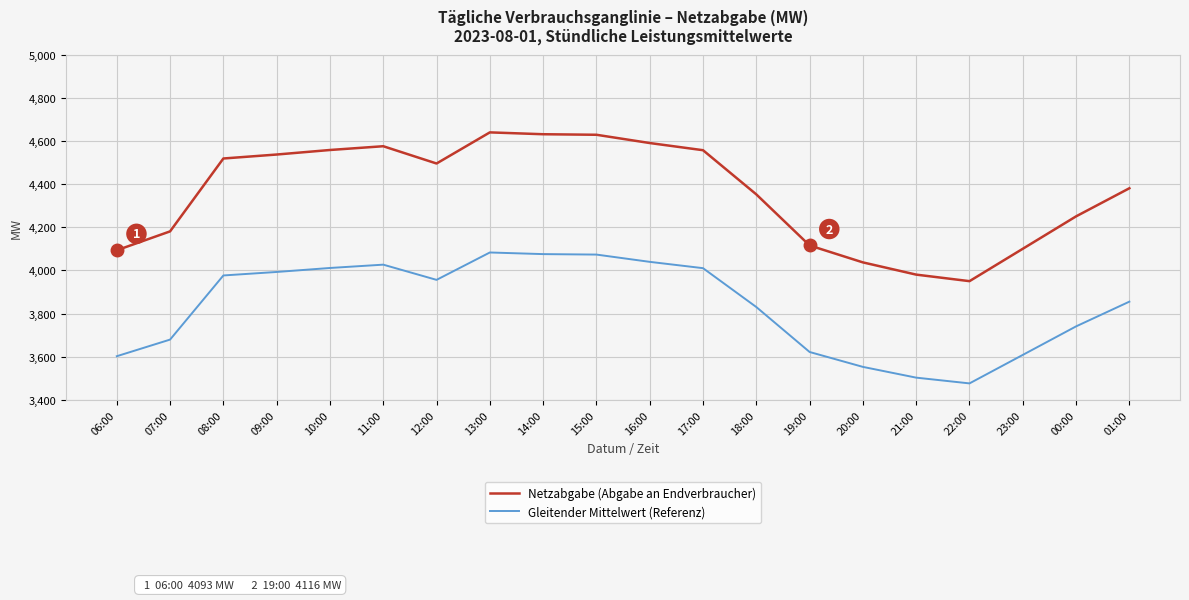

What is the total value across all series at 07:00?

7860.2